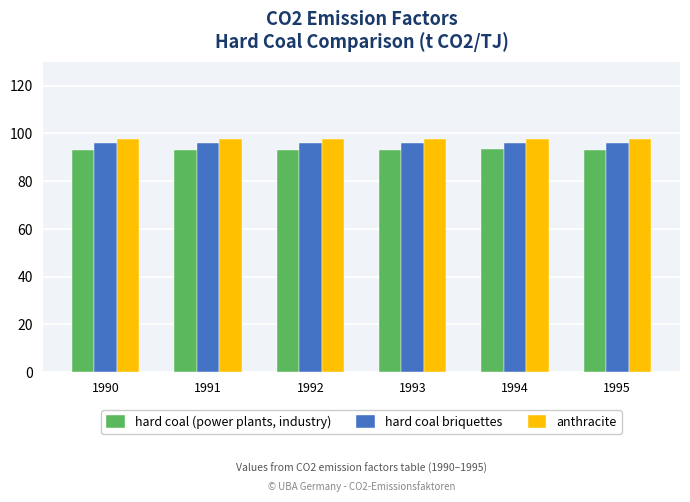

What is the average value of the anthracite series?

97.6